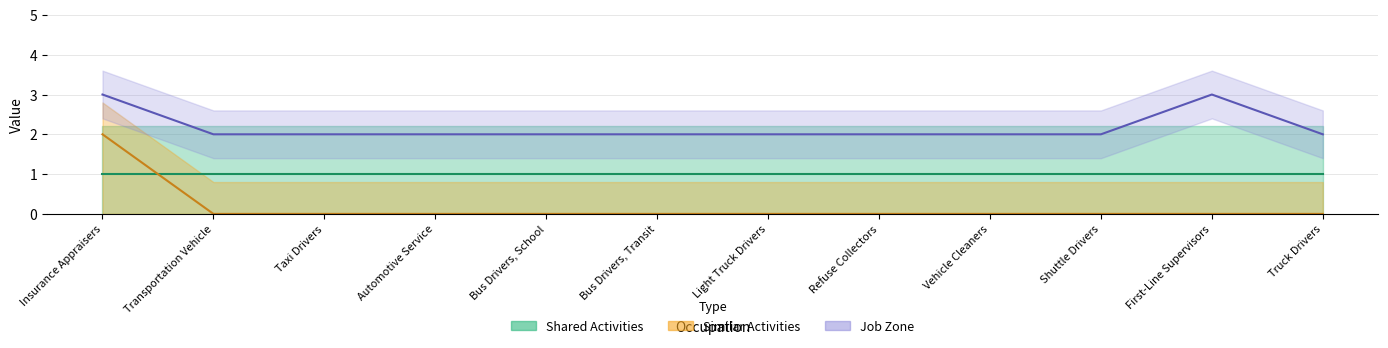

The value of Similar Activities at Shuttle Drivers is 0. True or false?

True